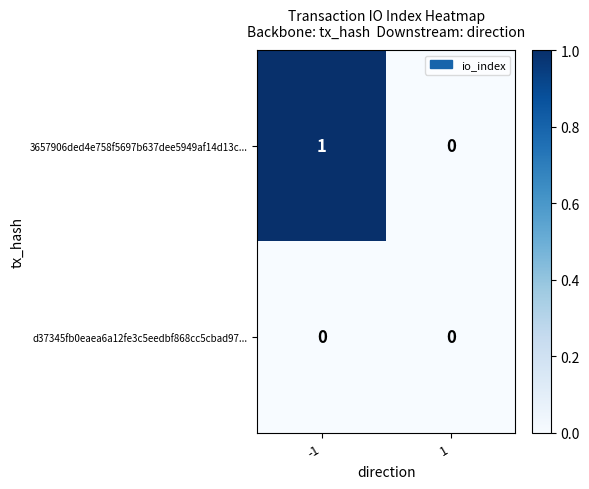

At which category is the sum across all series the highest?

-1